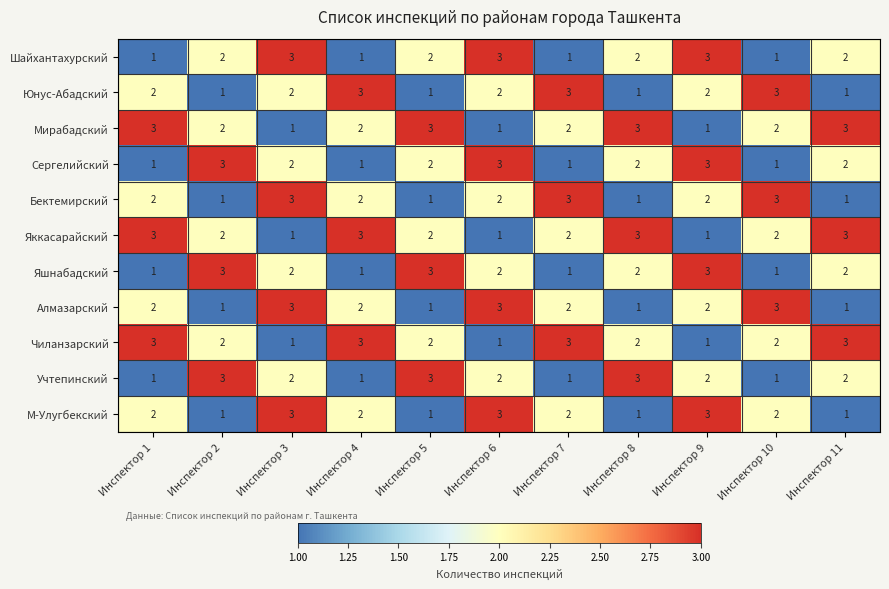

Count the М-Улугбекский values in the range 1 to 3.

11